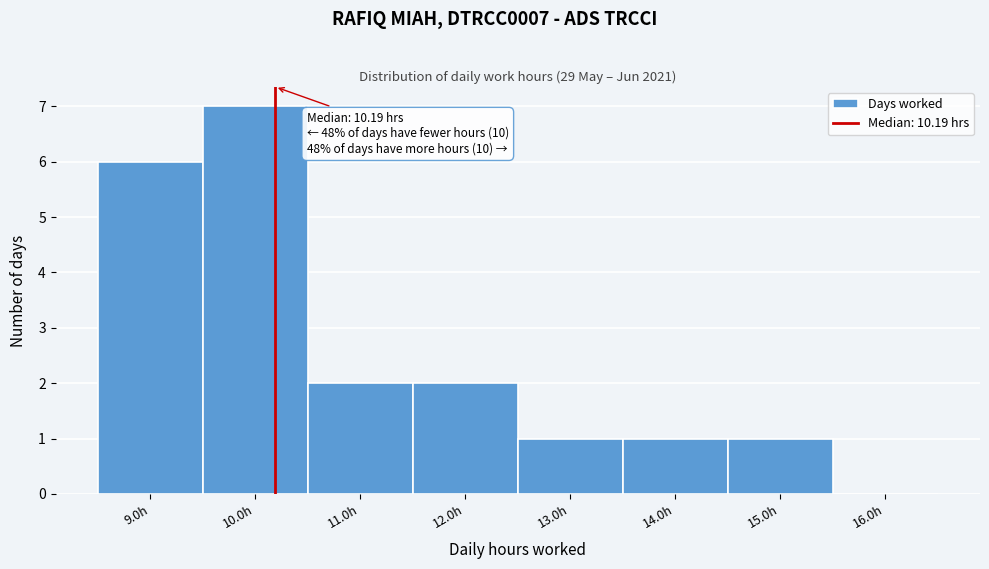

Over which range of the x-axis is the bar tallest?

9.5 to 10.5